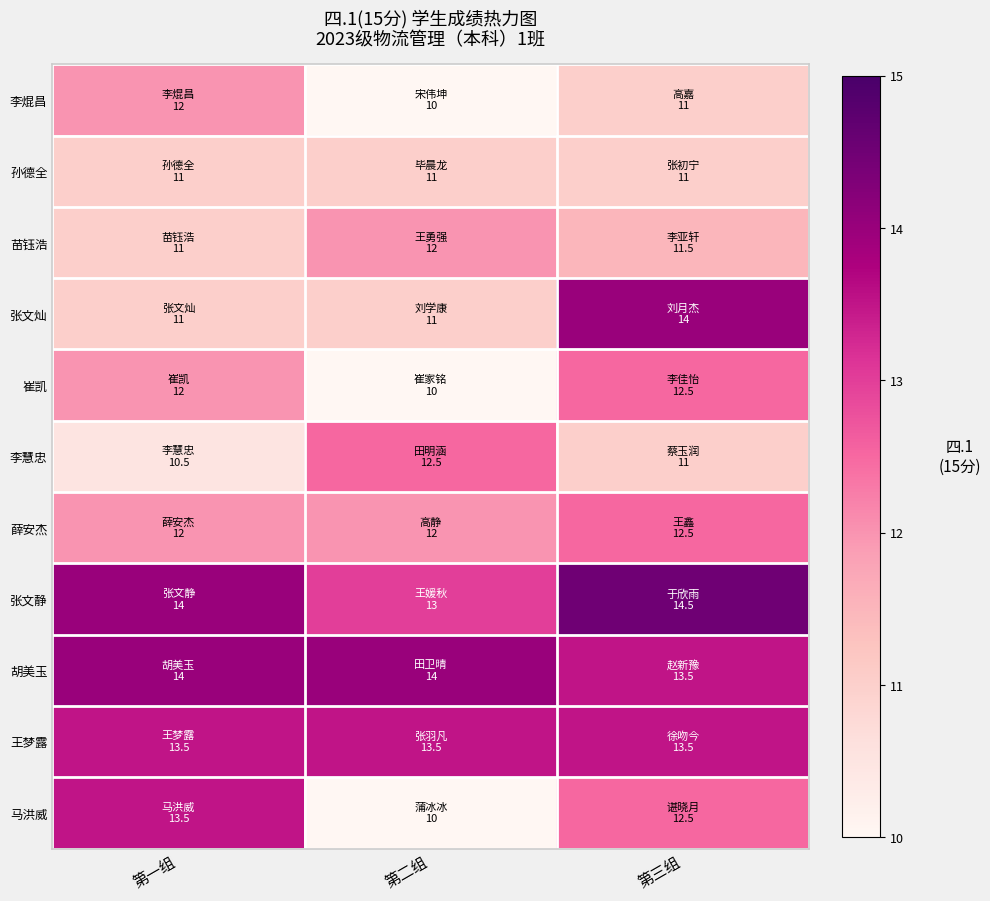

Reading left to right, extract all data points from this chart.

李焜昌: 第一组=12.0	第二组=10.0	第三组=11.0
孙德全: 第一组=11.0	第二组=11.0	第三组=11.0
苗钰浩: 第一组=11.0	第二组=12.0	第三组=11.5
张文灿: 第一组=11.0	第二组=11.0	第三组=14.0
崔凯: 第一组=12.0	第二组=10.0	第三组=12.5
李慧忠: 第一组=10.5	第二组=12.5	第三组=11.0
薛安杰: 第一组=12.0	第二组=12.0	第三组=12.5
张文静: 第一组=14.0	第二组=13.0	第三组=14.5
胡美玉: 第一组=14.0	第二组=14.0	第三组=13.5
王梦露: 第一组=13.5	第二组=13.5	第三组=13.5
马洪威: 第一组=13.5	第二组=10.0	第三组=12.5